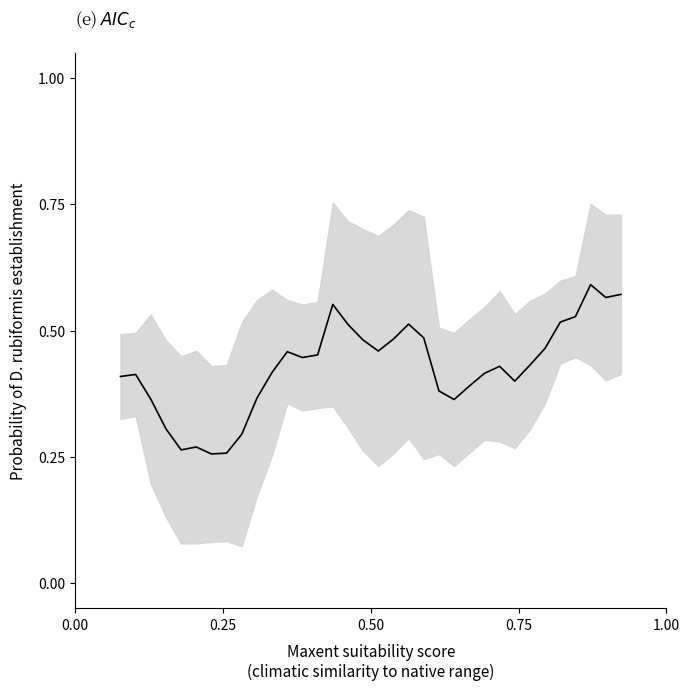

Is it true that the value at 9 is 0.5?

False